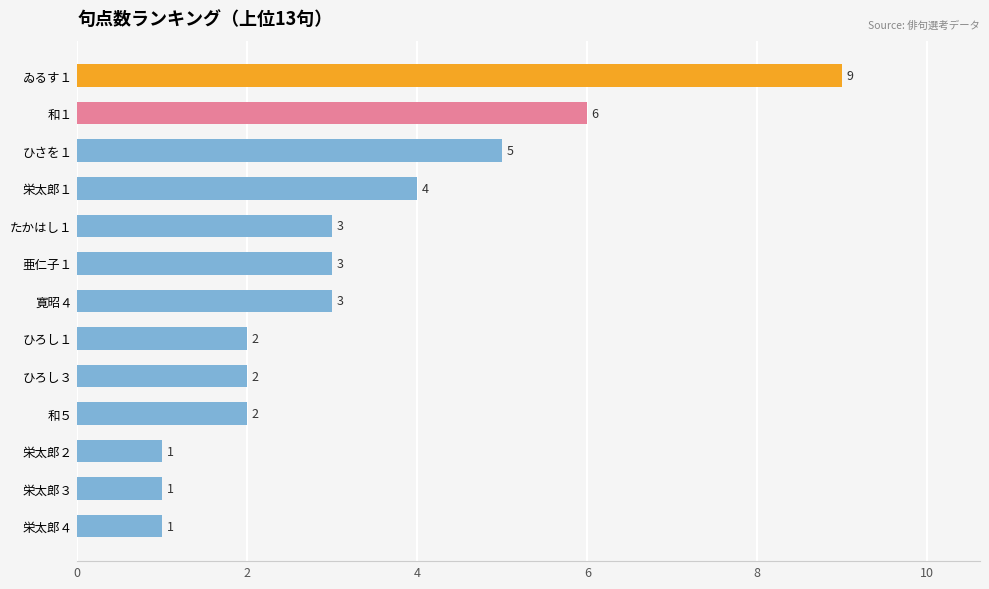

Is it true that the value at ゐるす１ is 9?

True